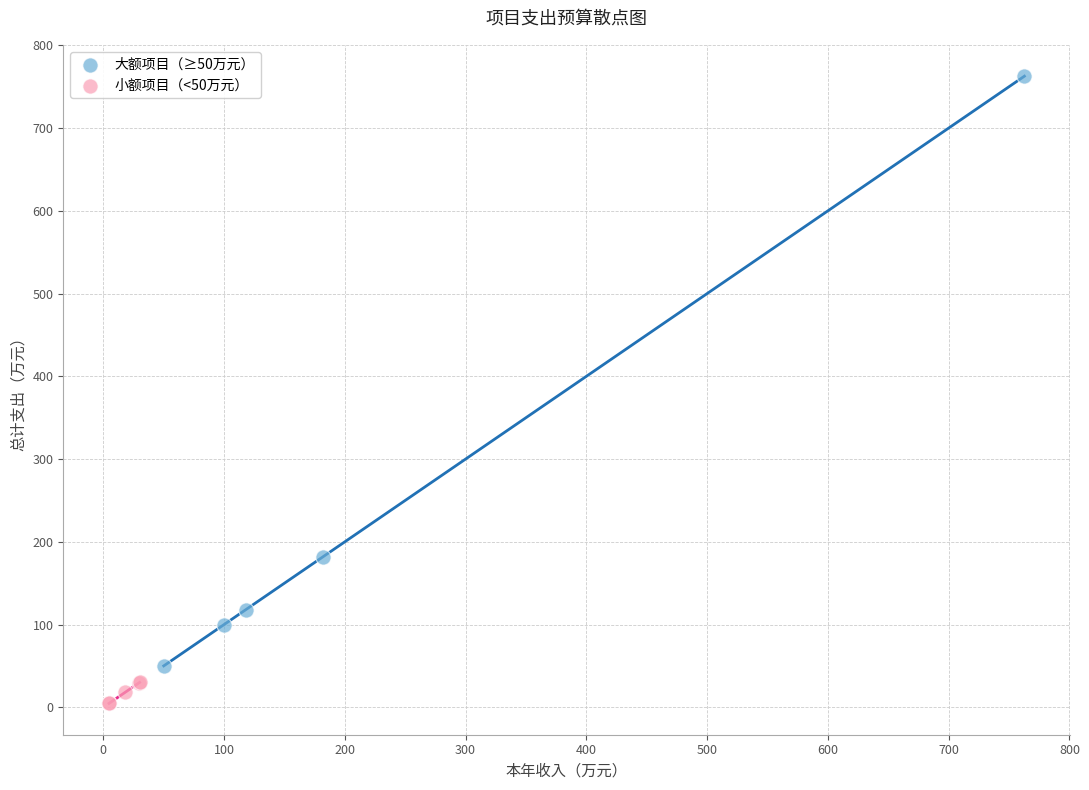

Which series contains the highest Y value?

大额项目（≥50万元）